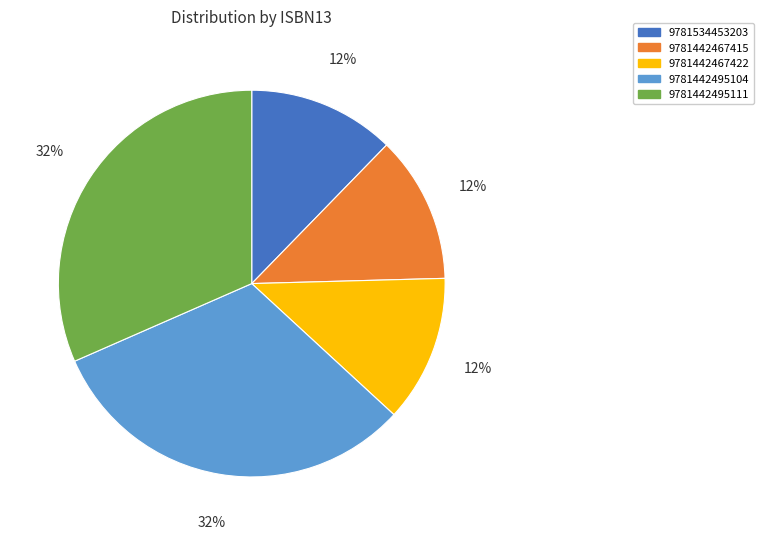

To the nearest percent, what is the average slice percentage?

20%